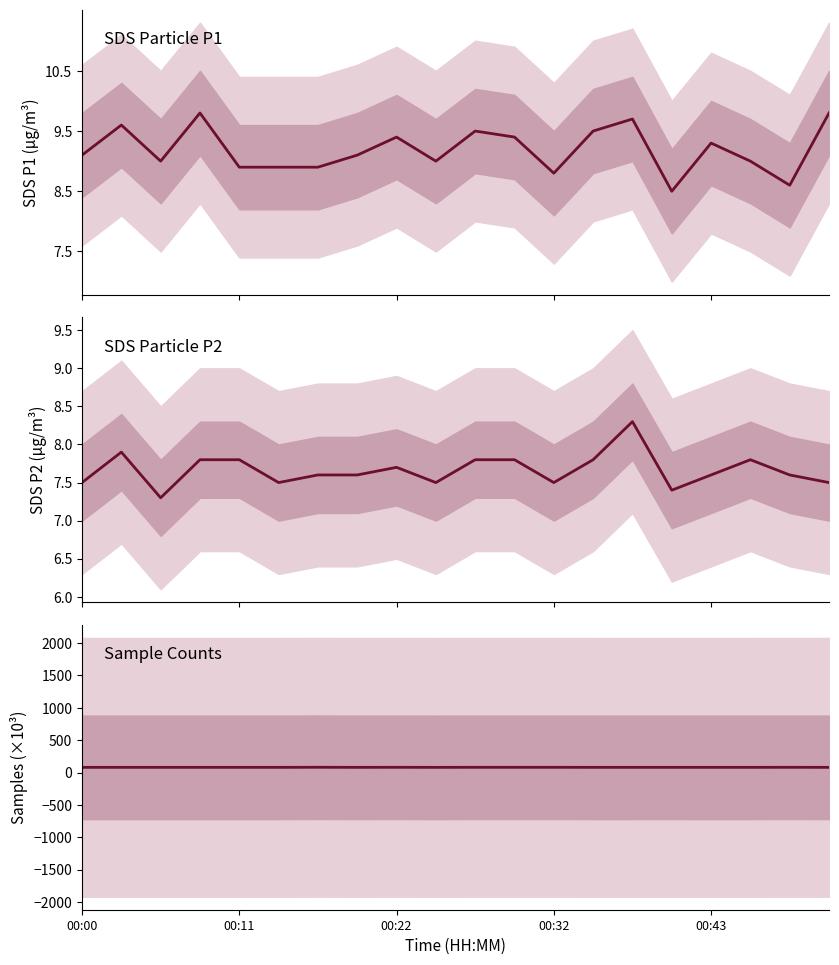

Read the SDS_P1 value at 00:00.

9.1